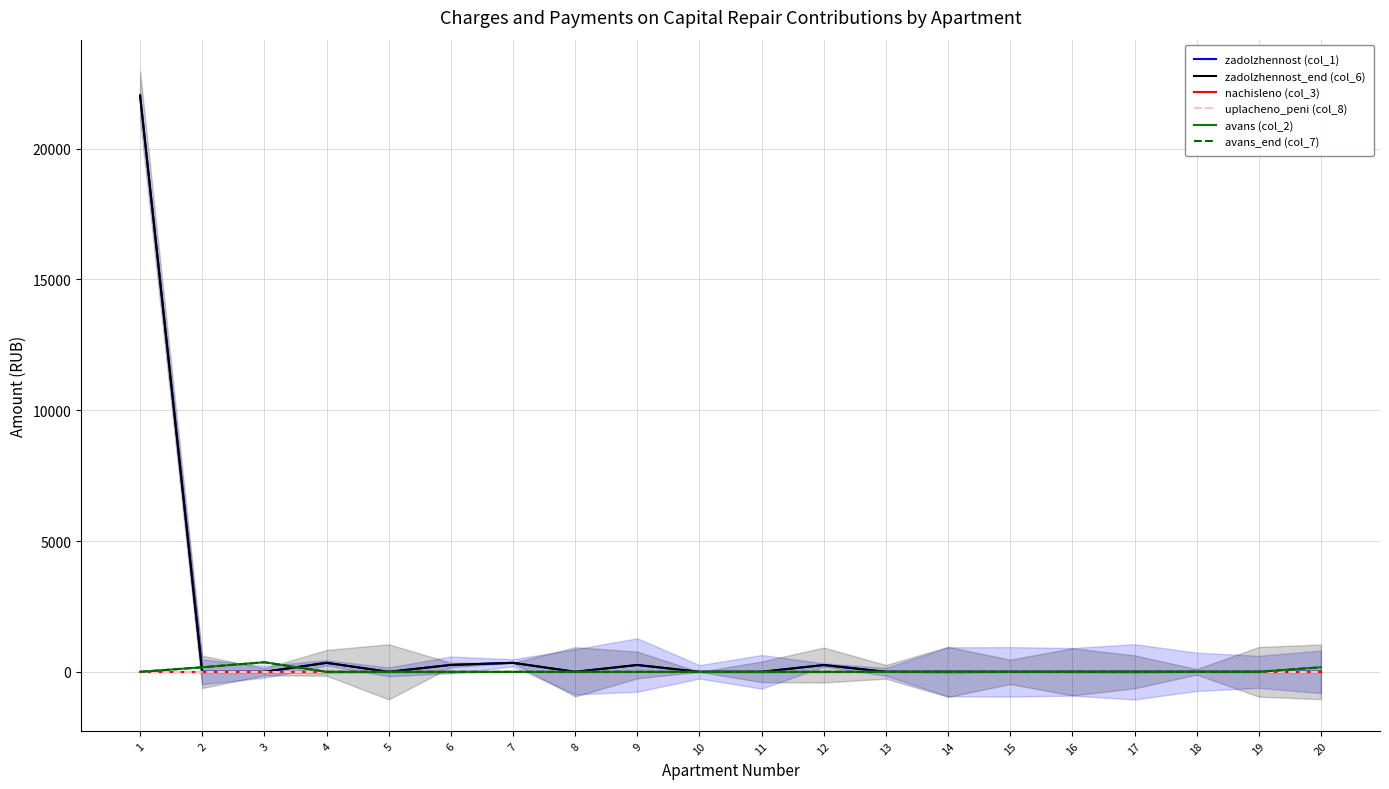

What are all the series names shown in the legend?

zadolzhennost (col_1), zadolzhennost_end (col_6), nachisleno (col_3), uplacheno_peni (col_8), avans (col_2), avans_end (col_7)